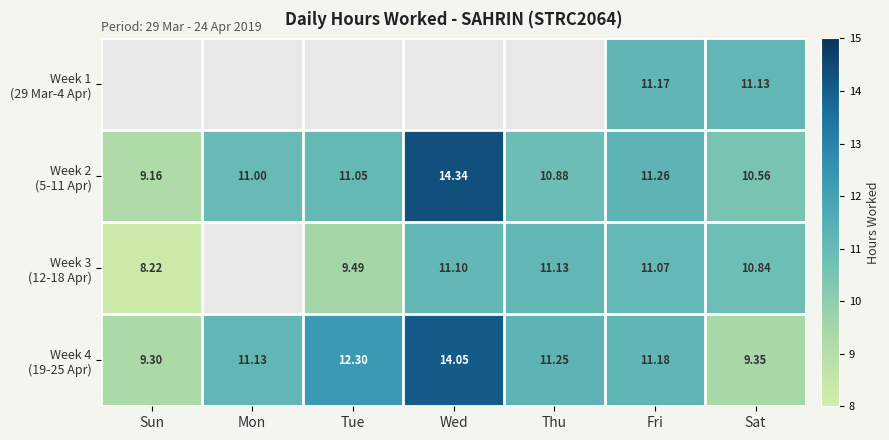

Which has a higher value, Thu or Sat?

Sat